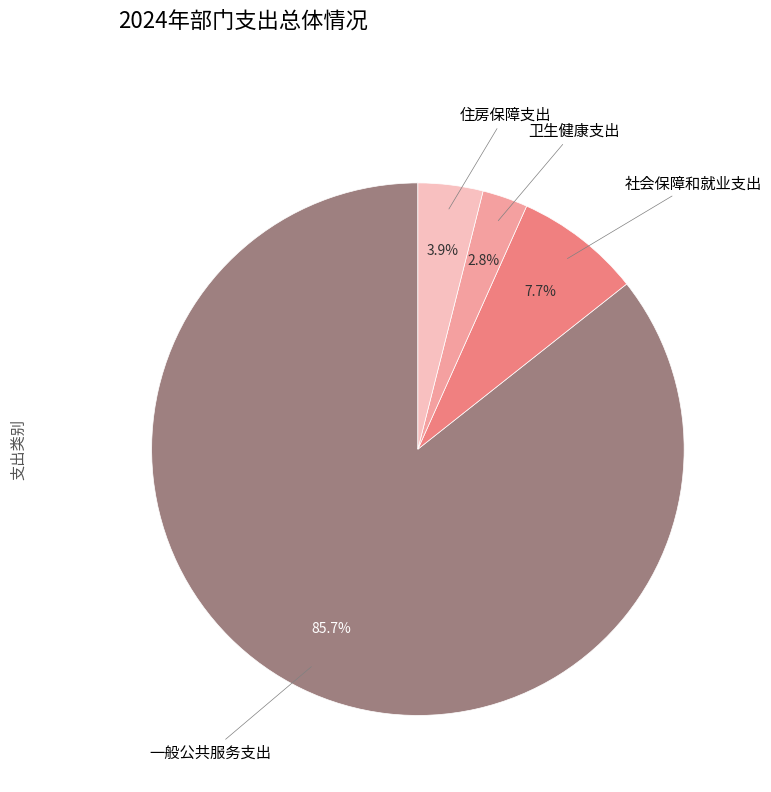

Approximately how many times larger is the value at 社会保障和就业支出 compared to 一般公共服务支出?

0.1